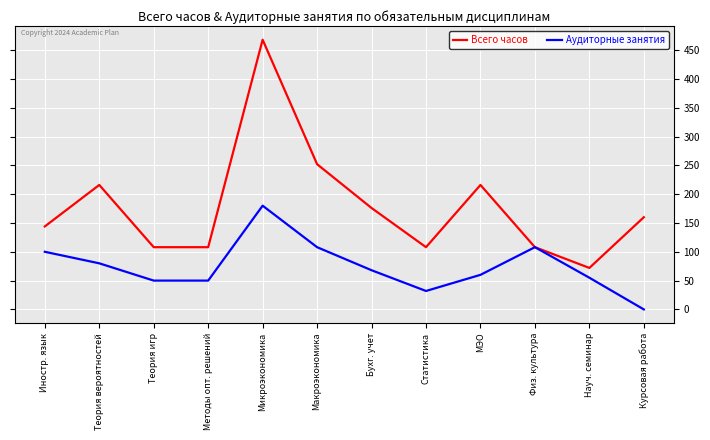

List the series in order of their peak value, lowest first.

Аудиторные занятия, Всего часов